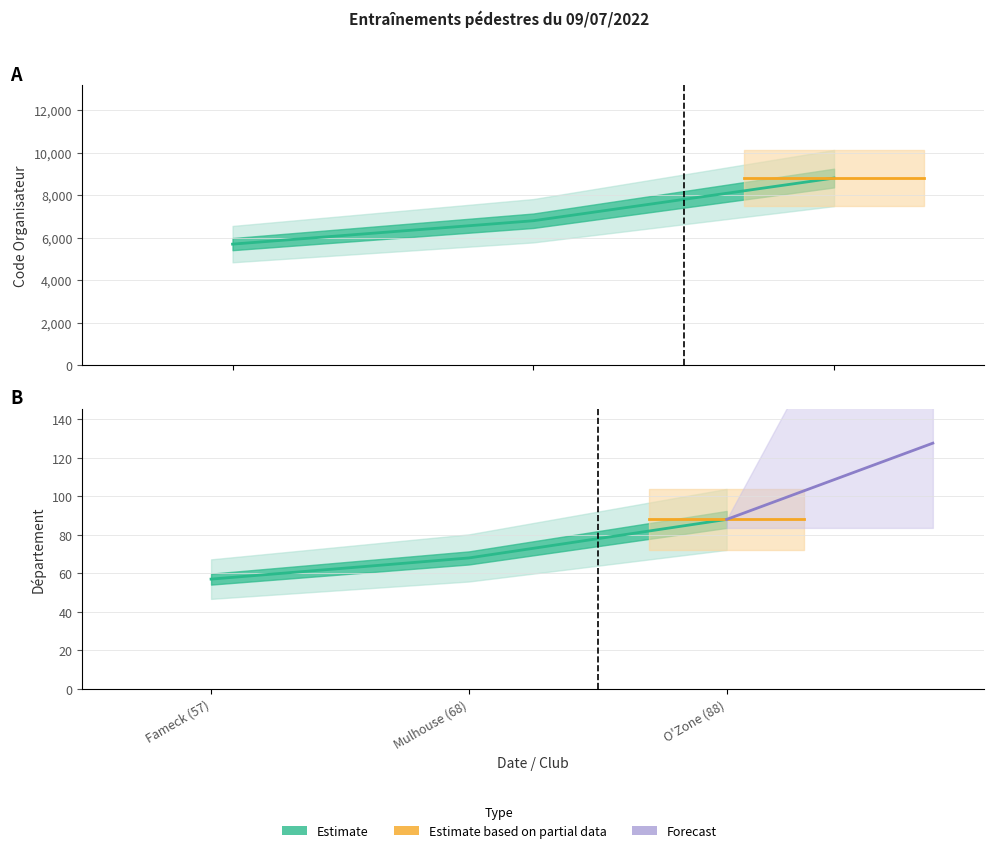

What is the label of the 2nd point from the right?

Mulhouse (68)